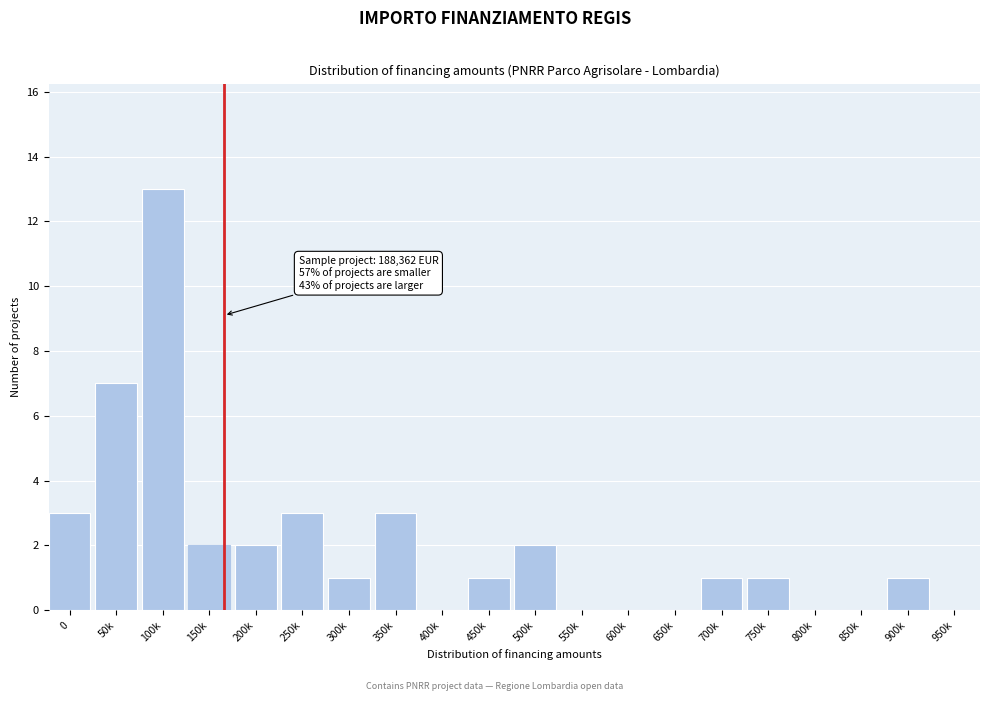

Reading right to left, list all the values displayed in this chart.

950k=0	900k=1	850k=0	800k=0	750k=1	700k=1	650k=0	600k=0	550k=0	500k=2	450k=1	400k=0	350k=3	300k=1	250k=3	200k=2	150k=2	100k=13	50k=7	0=3